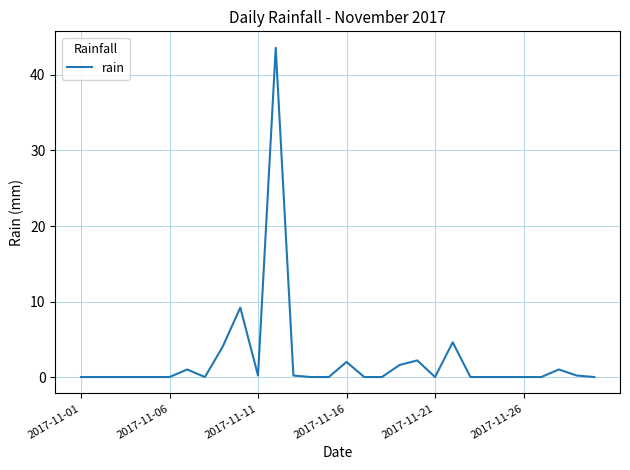

What is the difference between the maximum and minimum values?

43.6